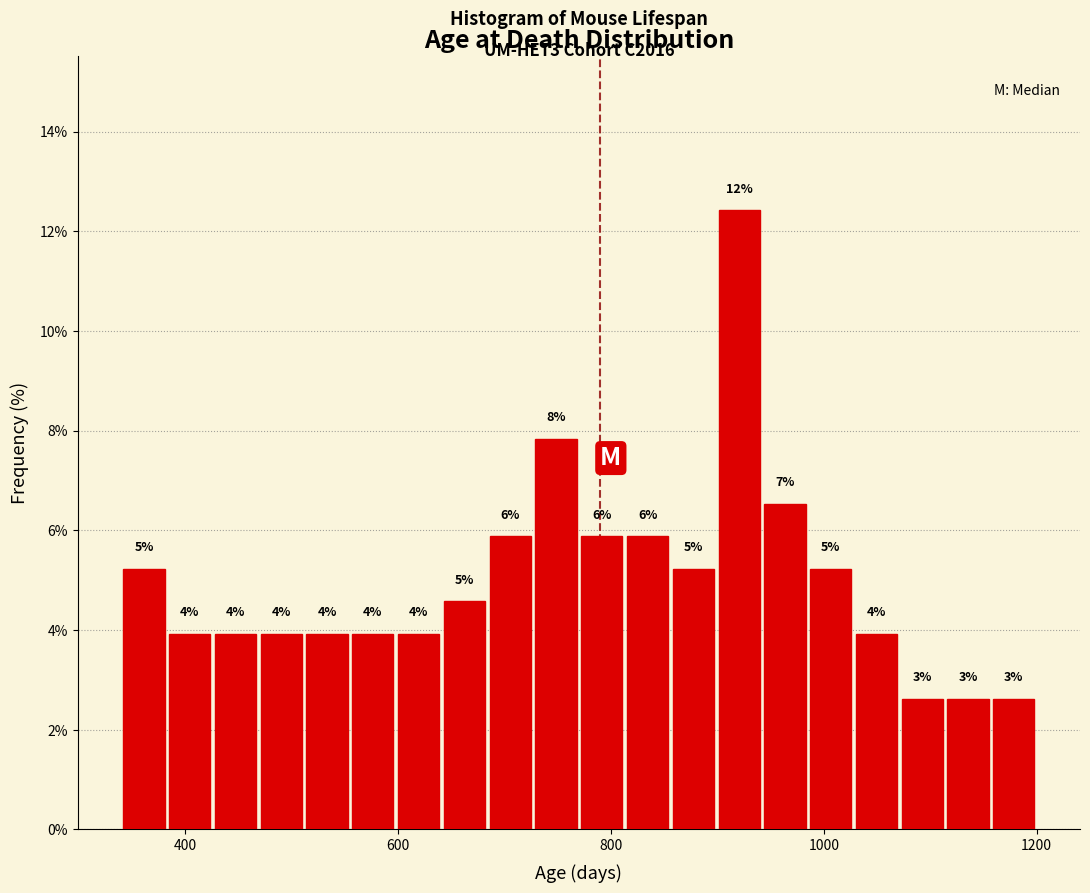

Around what value on the x-axis is the tallest bar? Give the approximate position of its centre, as read against the axis.

920